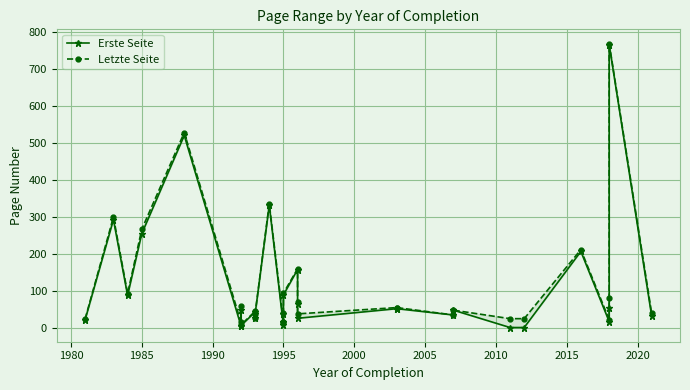

What is the lowest value of the Erste Seite series?

1